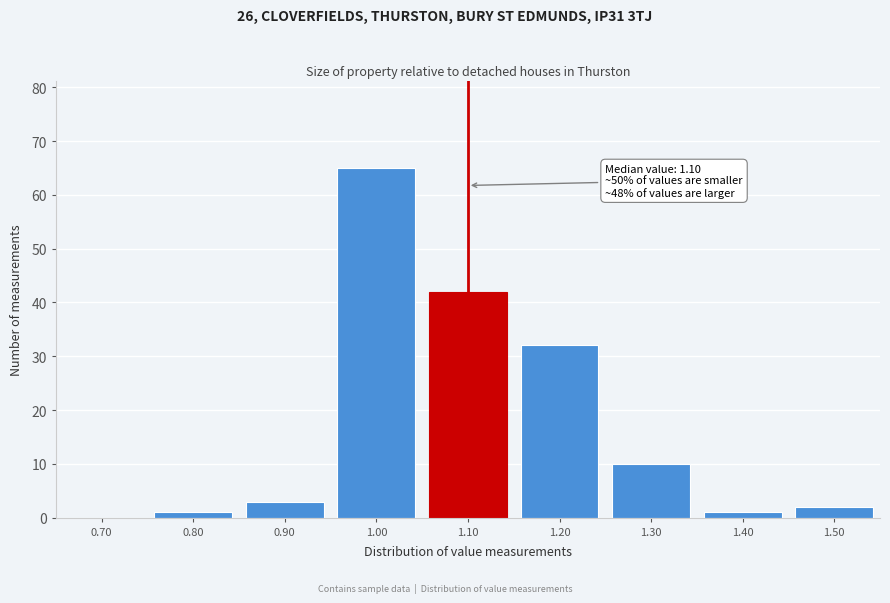

Reading left to right, extract all data points from this chart.

0.70=0	0.80=1	0.90=3	1.00=65	1.10=42	1.20=32	1.30=10	1.40=1	1.50=2